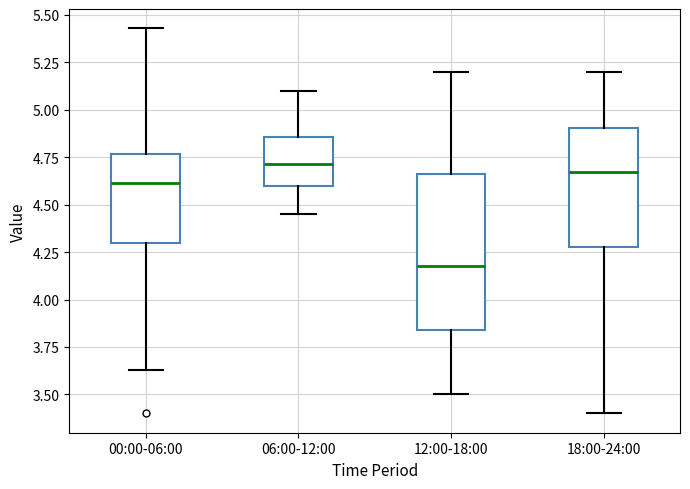

Comparing the boxes themselves (not the whiskers), which one is the tallest?

12:00-18:00